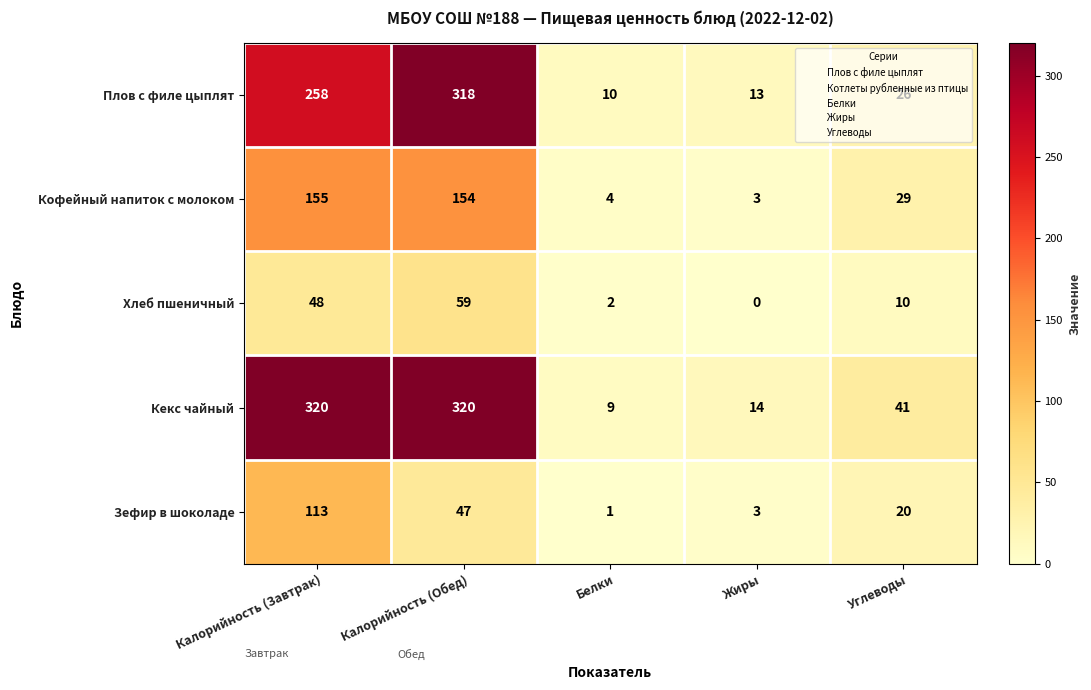

Between Калорийность (Обед) and Белки, which series saw the biggest shift?

Кекс чайный